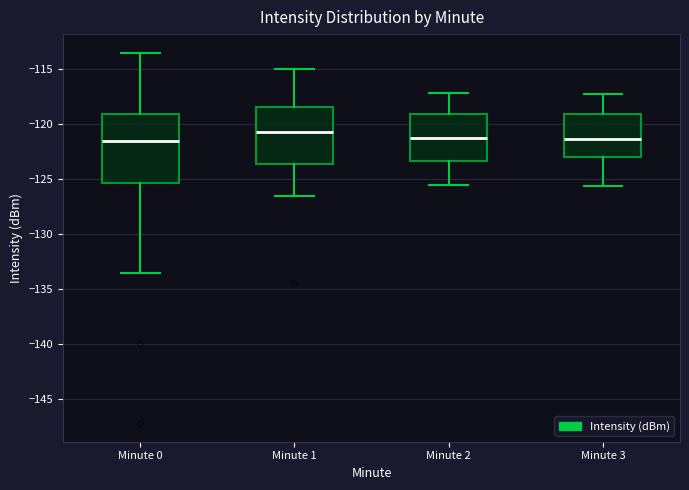

Reading left to right, transcribe this box plot: for each box, give where its median line is, the range the box spans, and where its two whiskers end, as read against the y-axis. The values are not printed on the chart, so give them approximately, as read against the axis.

Minute 0: median -121.5, box -125.5 to -119.0, whiskers -133.5 to -113.5
Minute 1: median -120.5, box -123.5 to -118.5, whiskers -126.5 to -115.0
Minute 2: median -121.5, box -123.5 to -119.0, whiskers -125.5 to -117.0
Minute 3: median -121.5, box -123.0 to -119.0, whiskers -125.5 to -117.5